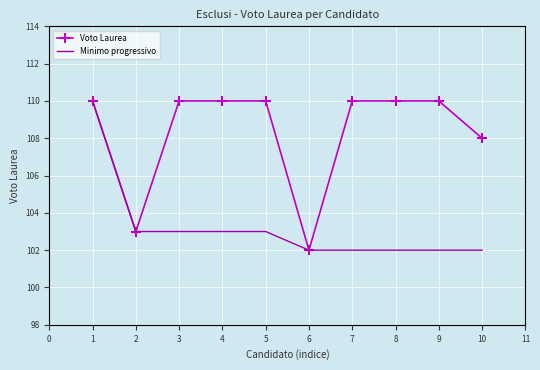

What is the highest value of the Voto Laurea series?

110